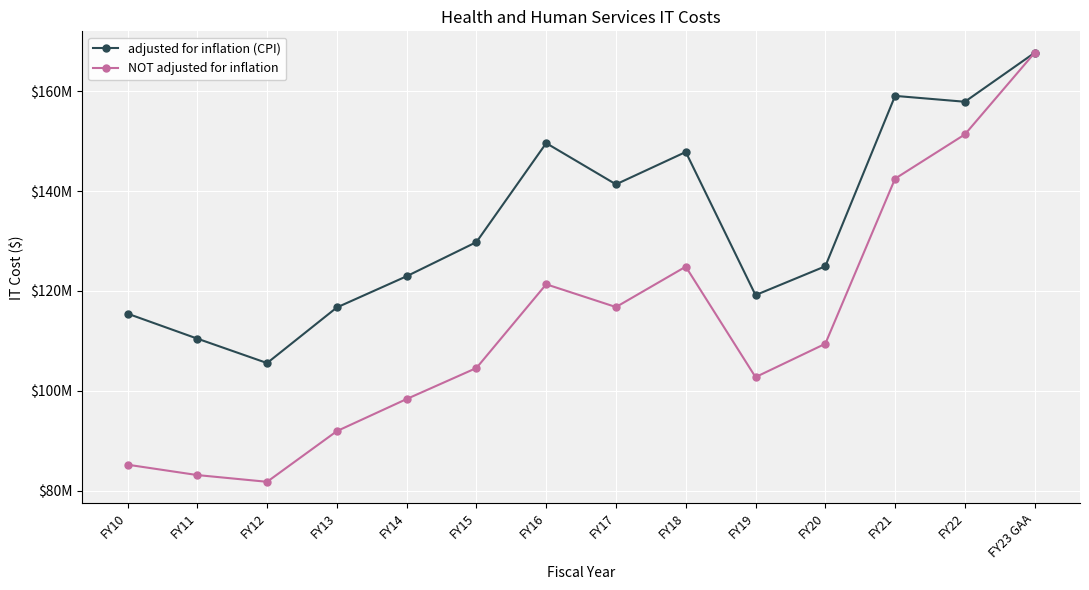

What is the label of the 4th point from the left?

FY13